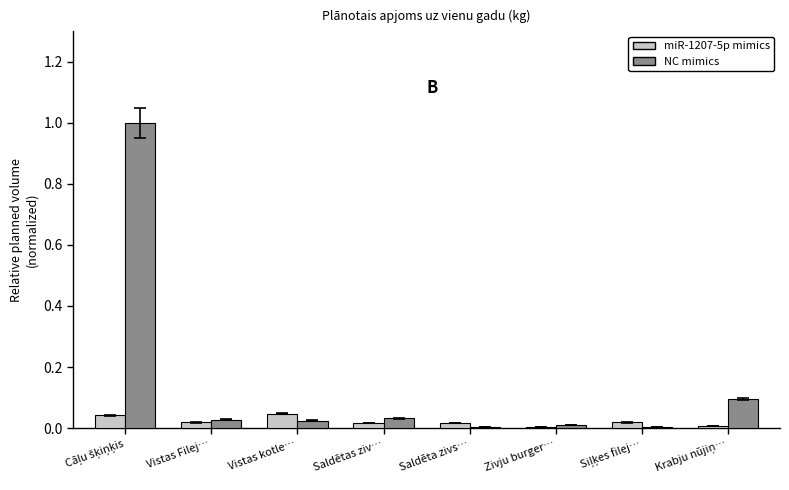

The value of miR-1207-5p mimics at Zivju burger… is 0.0. True or false?

True